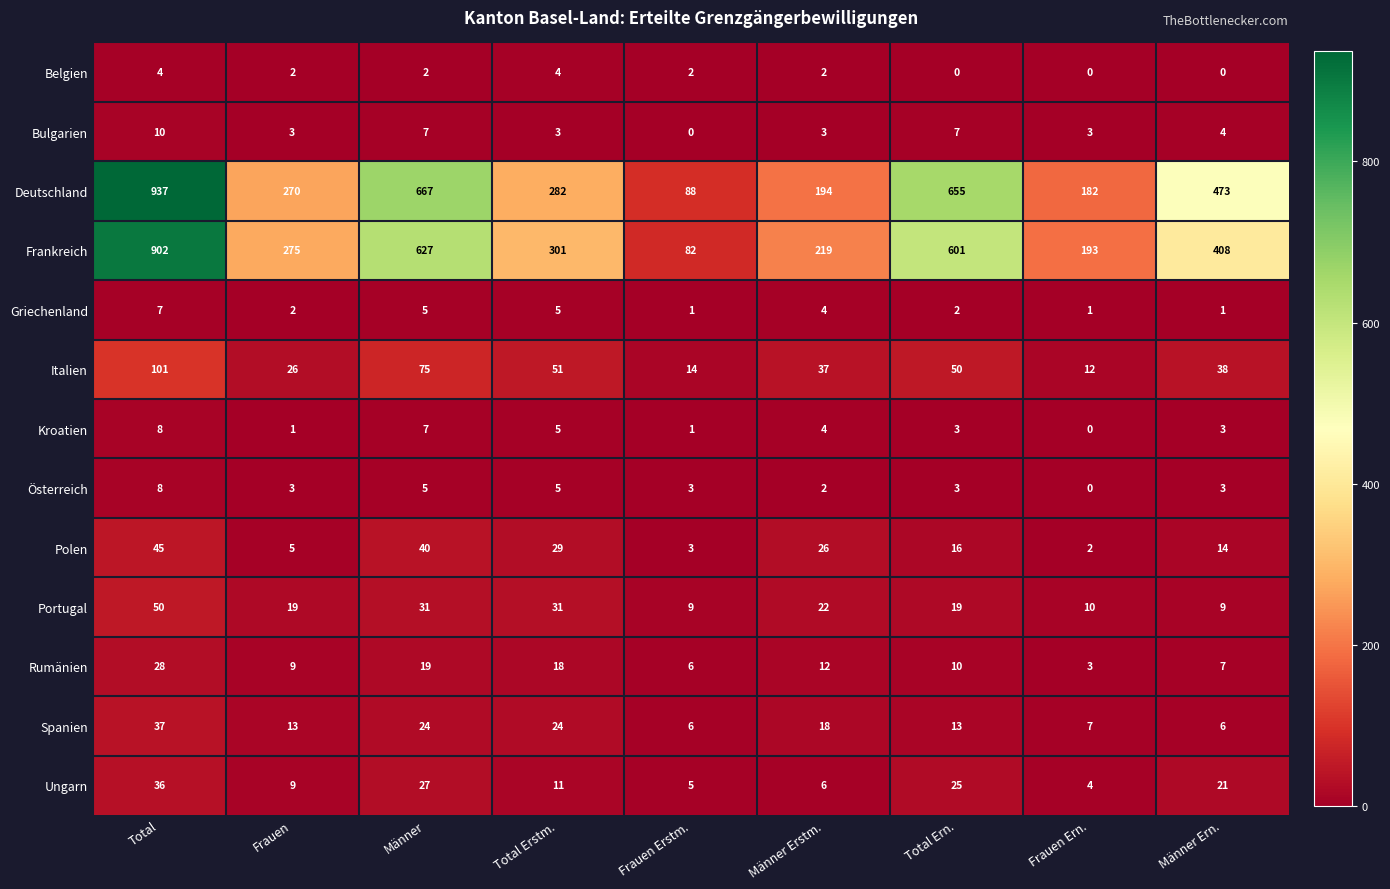

What is the total value across all series at Männer?

1536